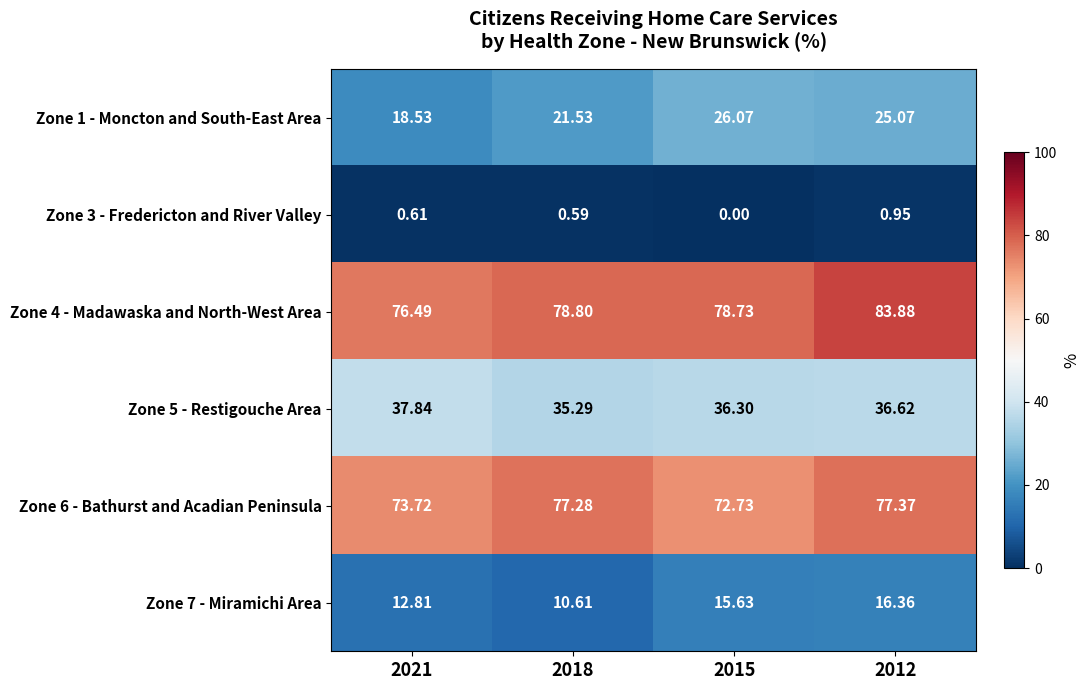

List the series in order of their peak value, lowest first.

Zone 3 - Fredericton and River Valley, Zone 7 - Miramichi Area, Zone 1 - Moncton and South-East Area, Zone 5 - Restigouche Area, Zone 6 - Bathurst and Acadian Peninsula, Zone 4 - Madawaska and North-West Area